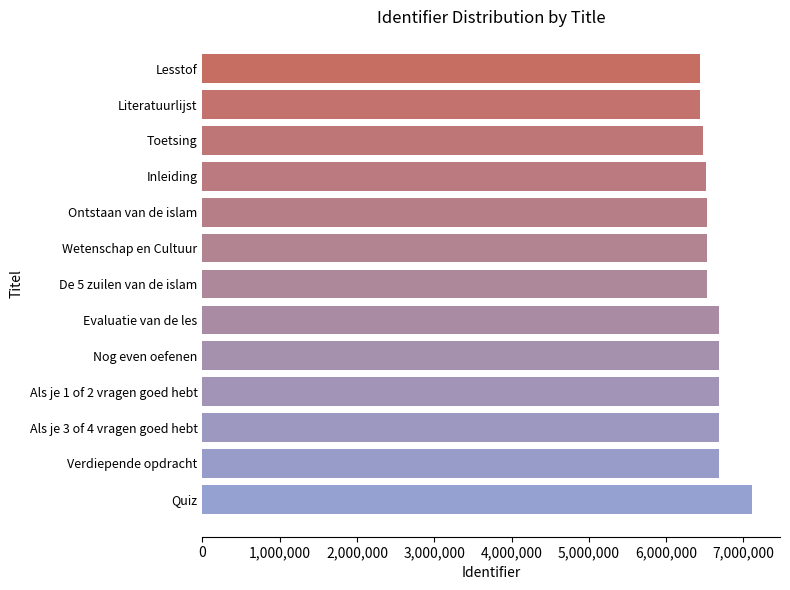

At which label is the value closest to 6781355?

Verdiepende opdracht